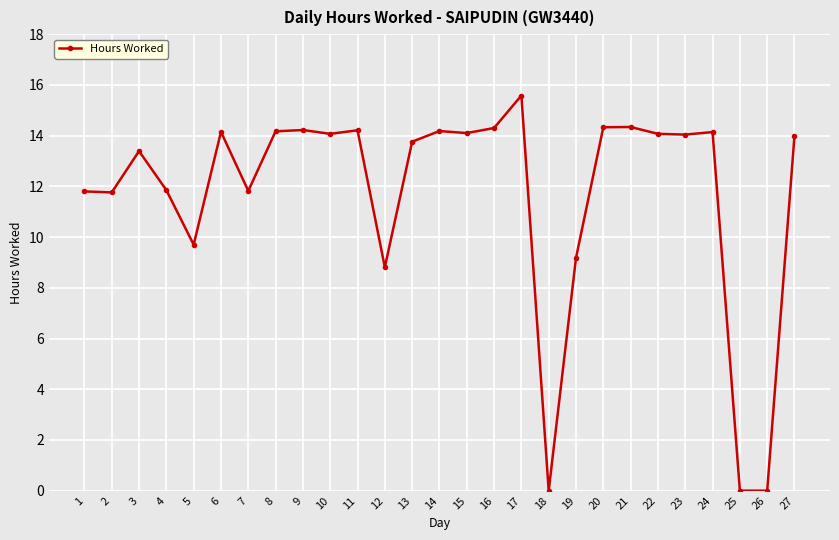

What is the ratio of the value at 11 to the value at 2?

1.2